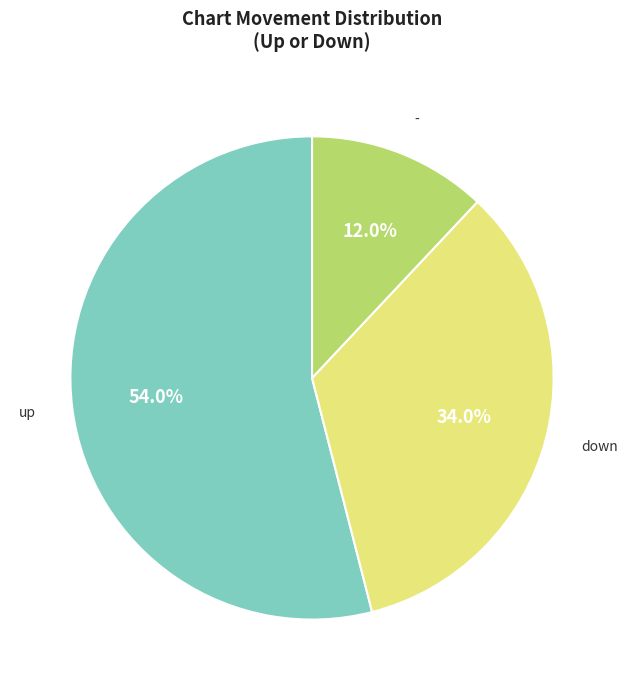

Is there any slice that represents more than half of the pie?

Yes